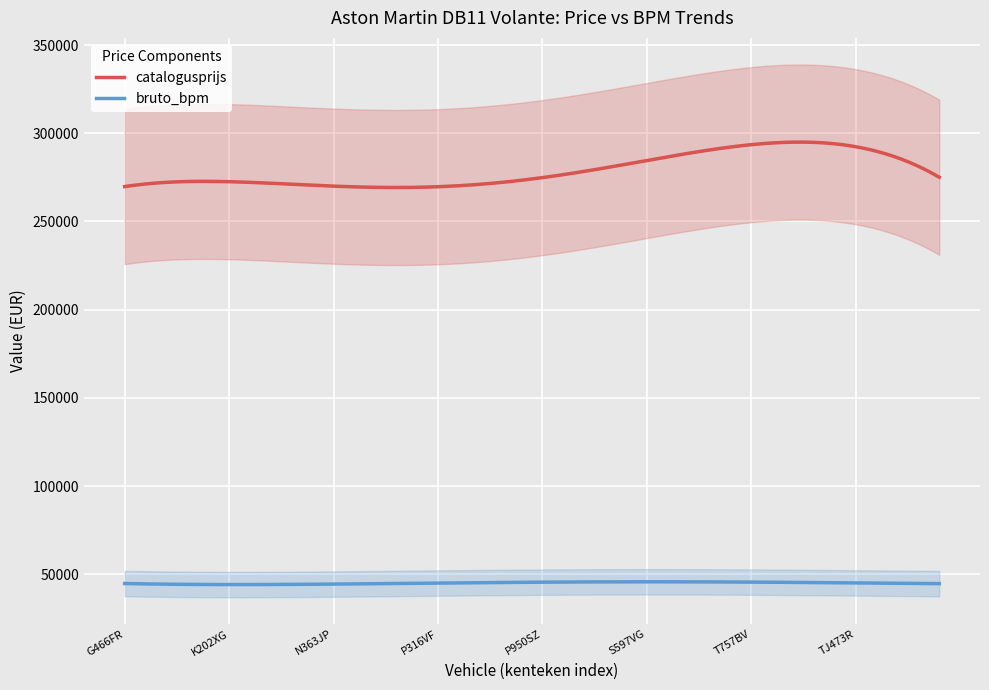

What is the lowest value of the bruto_bpm series?

44124.9